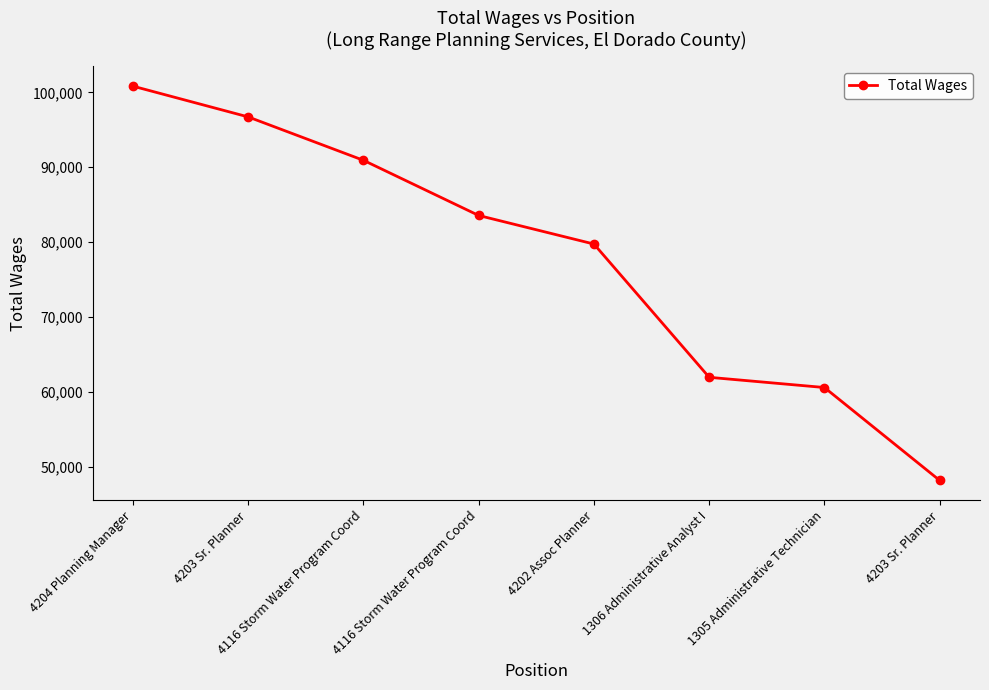

Which category has the lowest value across all series?

4203 Sr. Planner